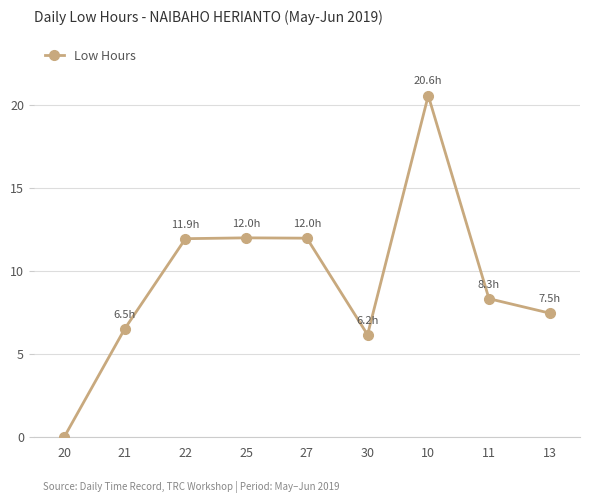

What position from the right is 30?

4